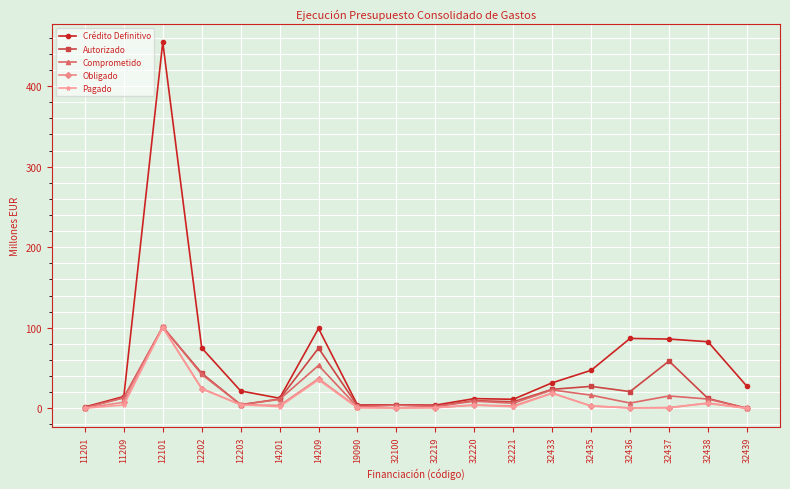

At which label does Autorizado first exceed 12?

11209